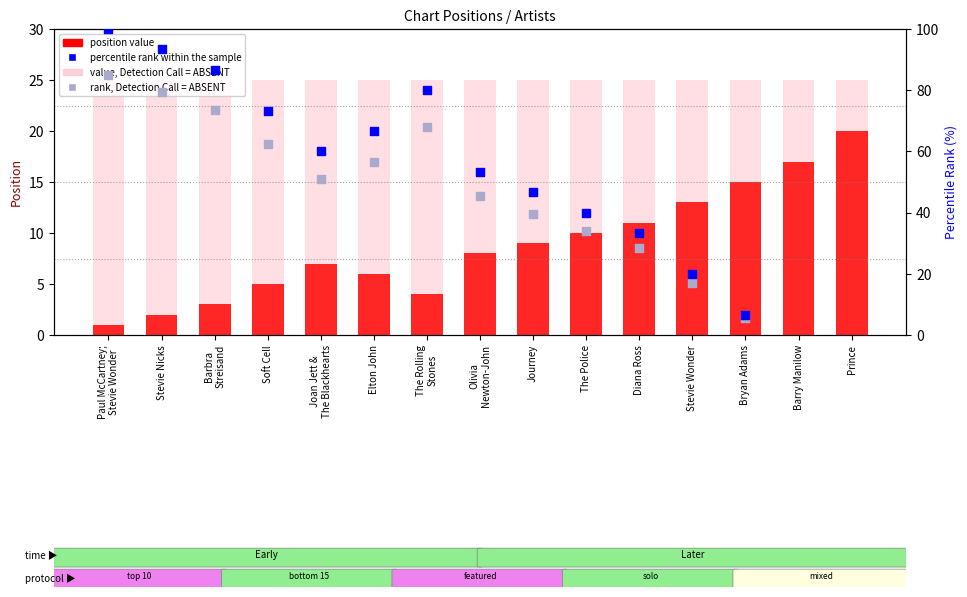

Is the value of percentile rank within the sample at Prince greater than the value of position value at Stevie Wonder?

No